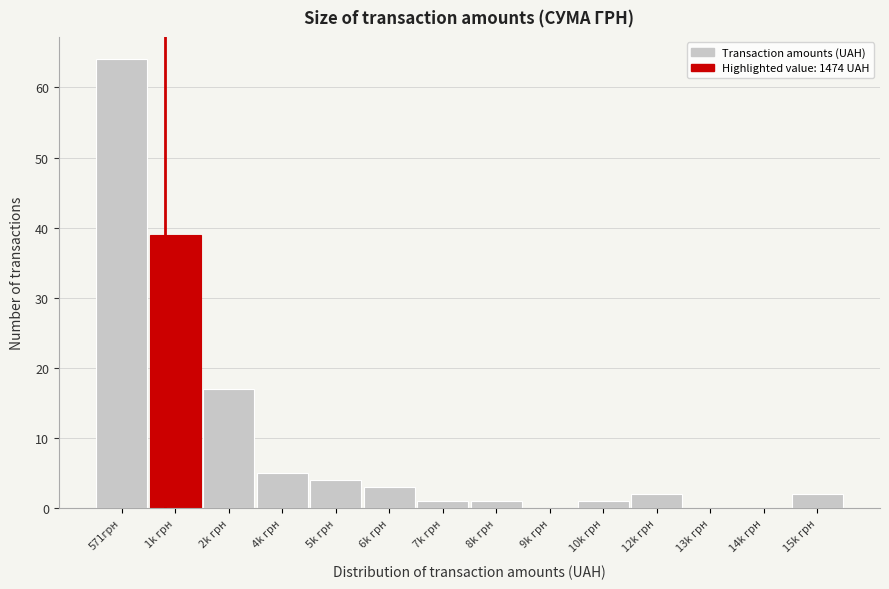

Reading left to right, what are all the values shown in this chart?

571грн=64	1k грн=39	2k грн=17	4k грн=5	5k грн=4	6k грн=3	7k грн=1	8k грн=1	9k грн=0	10k грн=1	12k грн=2	13k грн=0	14k грн=0	15k грн=2